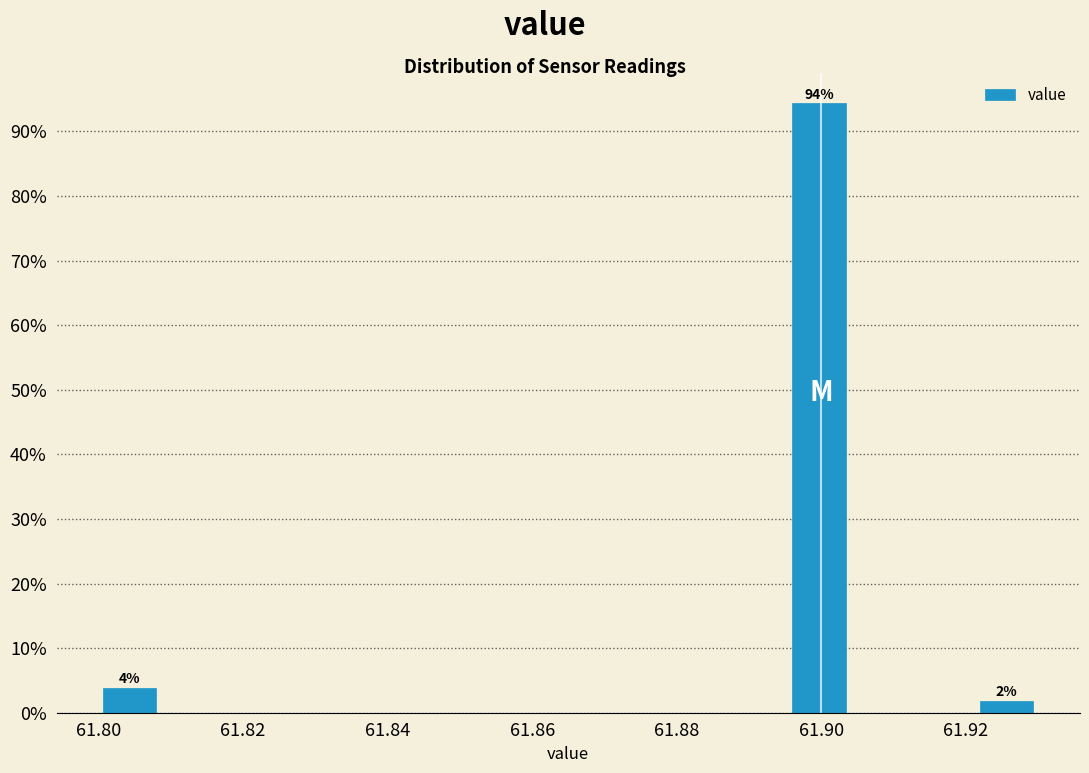

Which range on the x-axis has the tallest bar?

61.896 to 61.904